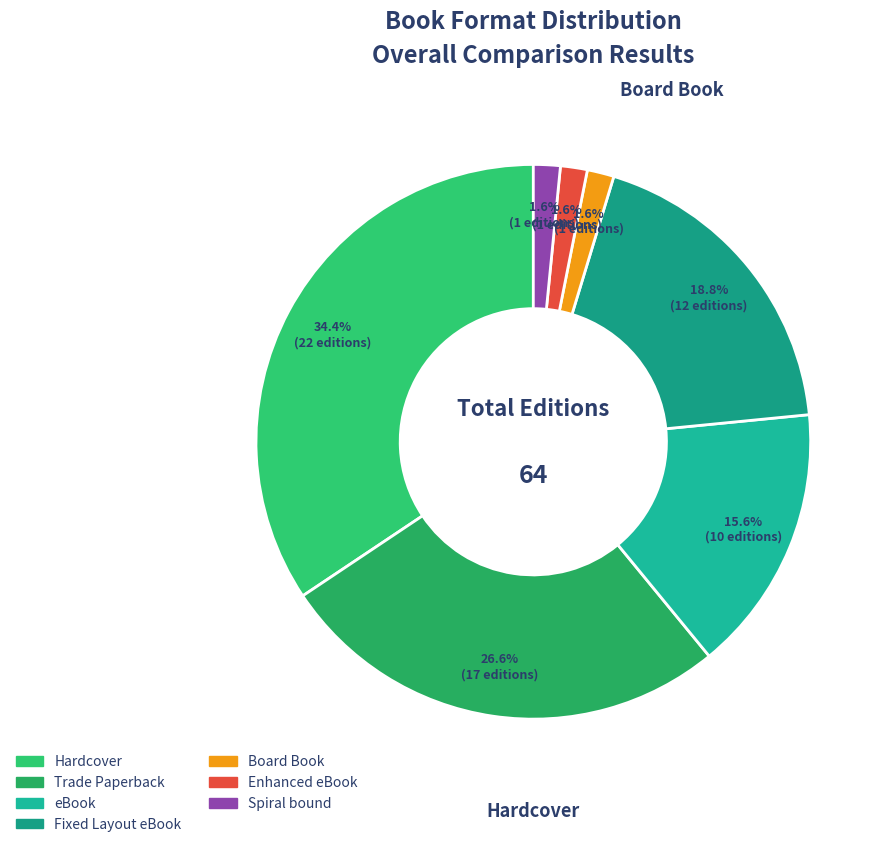

What is the smallest slice in the pie chart?

Board Book